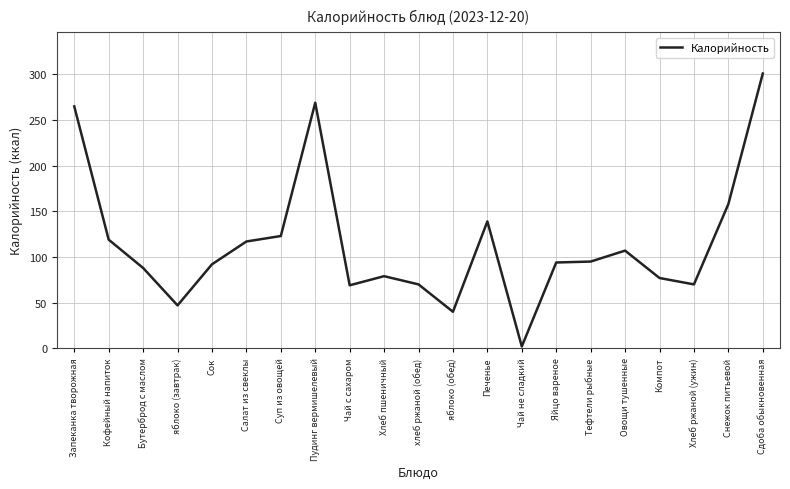

True or false: there are more than 2 points higher than both neighbors.

True